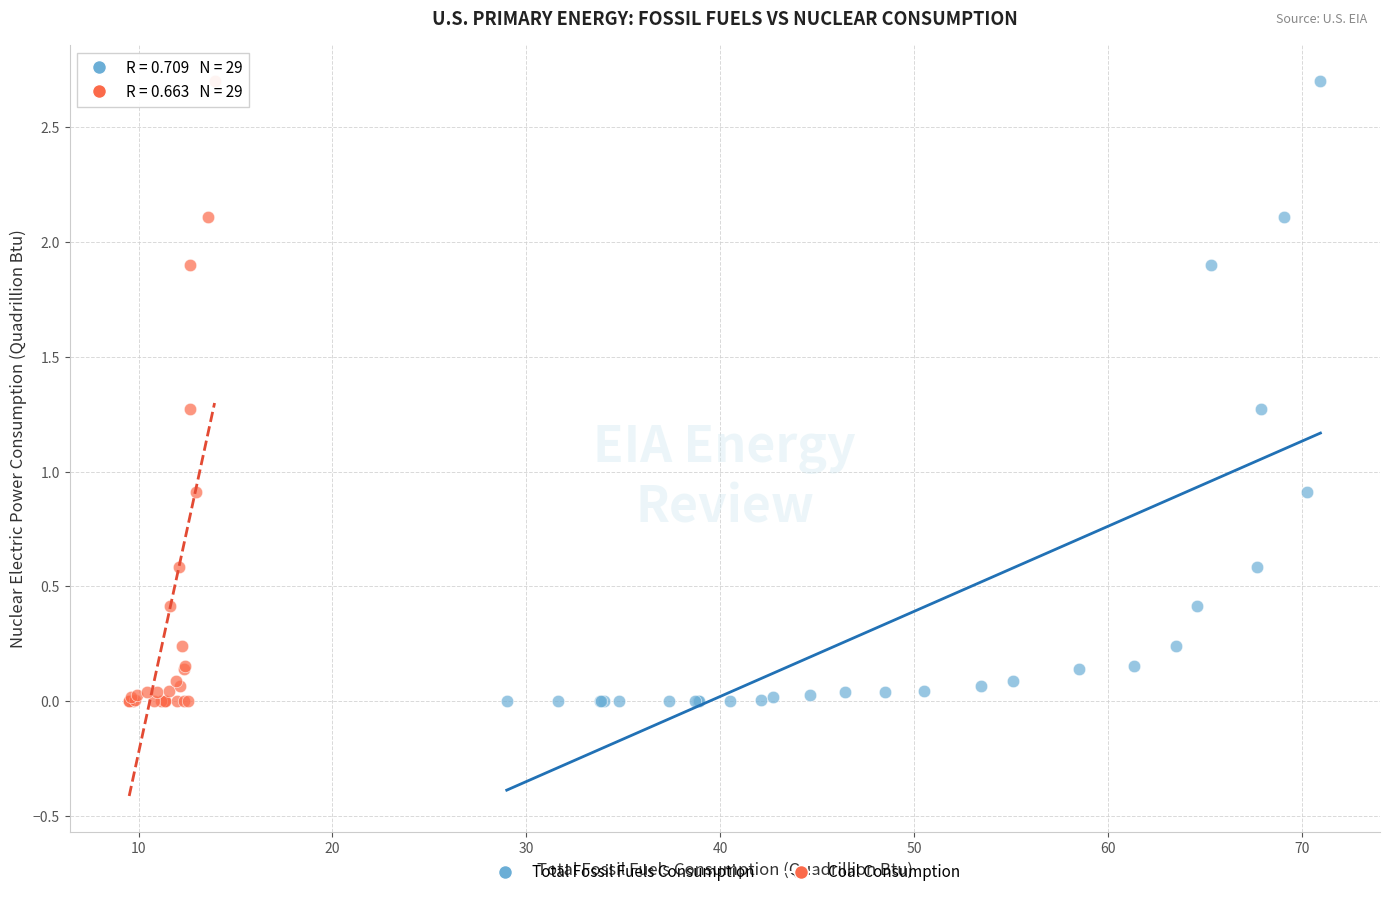

What are all the series names shown in the legend?

Total Fossil Fuels Consumption, Coal Consumption